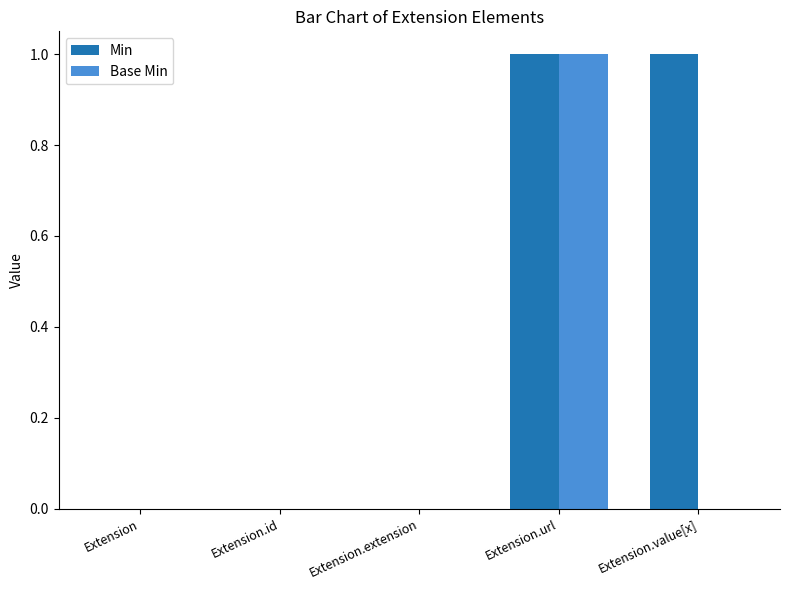

Is the value of Base Min at Extension.url greater than the value of Min at Extension.extension?

Yes